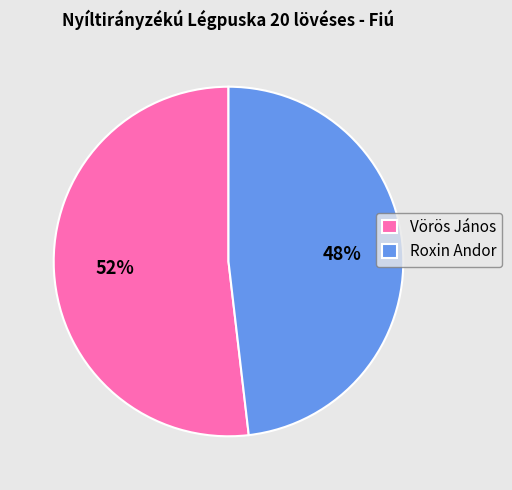

Count the number of slices in the pie.

2